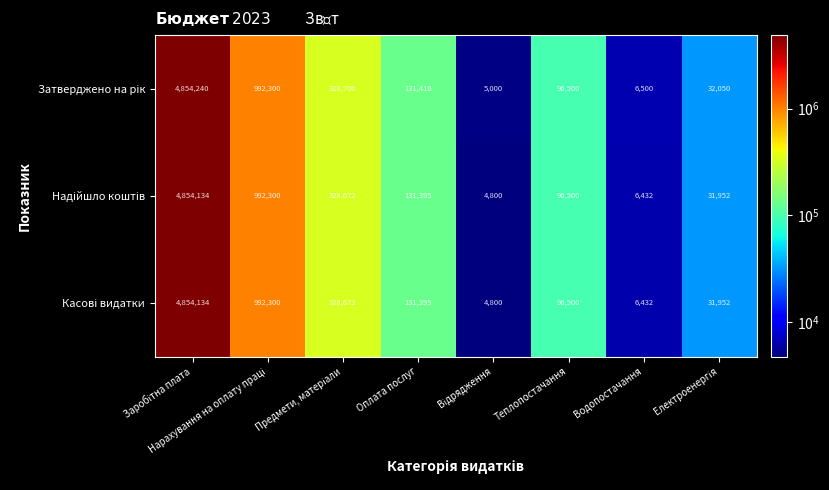

What is the minimum value shown in the chart?

4800